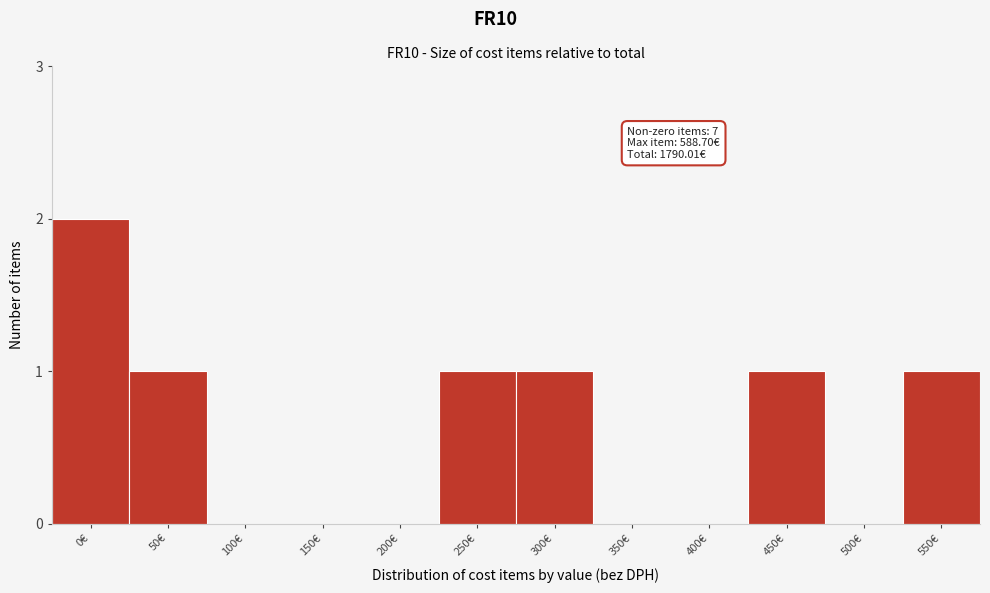

Reading right to left, list all the values displayed in this chart.

550€=1	500€=0	450€=1	400€=0	350€=0	300€=1	250€=1	200€=0	150€=0	100€=0	50€=1	0€=2